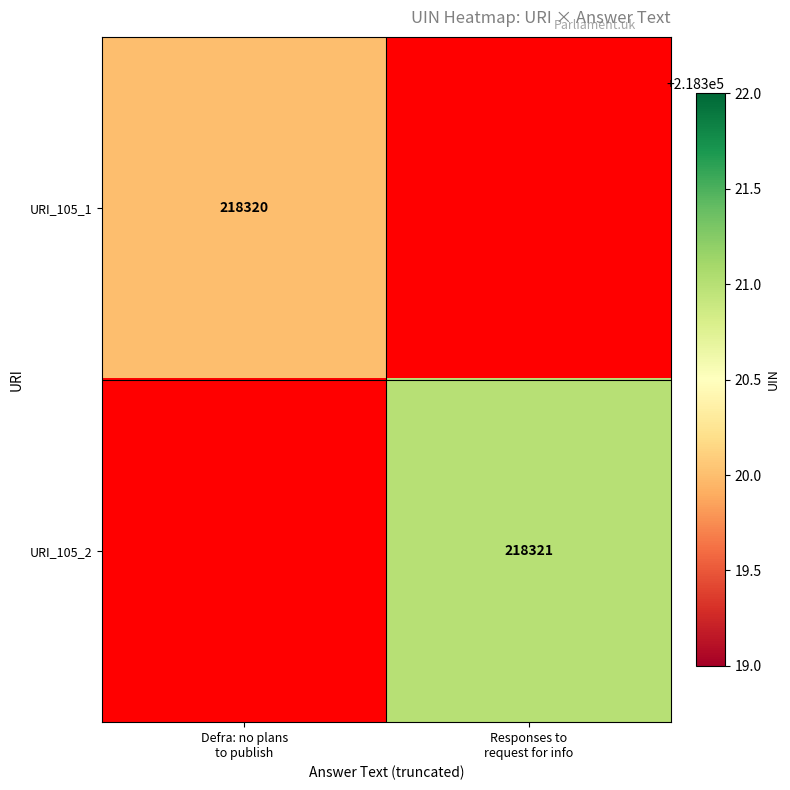

Count the number of categories in the chart.

2